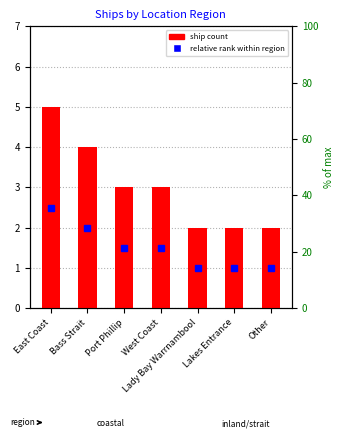

Reading left to right, list all the values displayed in this chart.

East Coast=5	Bass Strait=4	Port Phillip=3	West Coast=3	Lady Bay Warrnambool=2	Lakes Entrance=2	Other=2